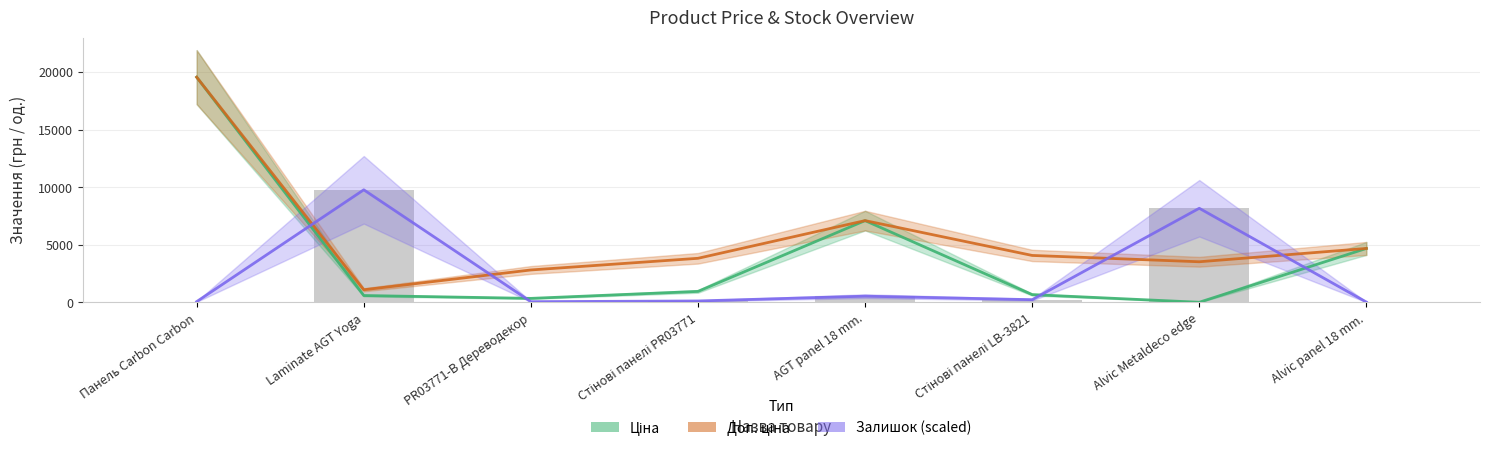

What is the difference between the second highest and second lowest values in the Ціна series?

6746.5